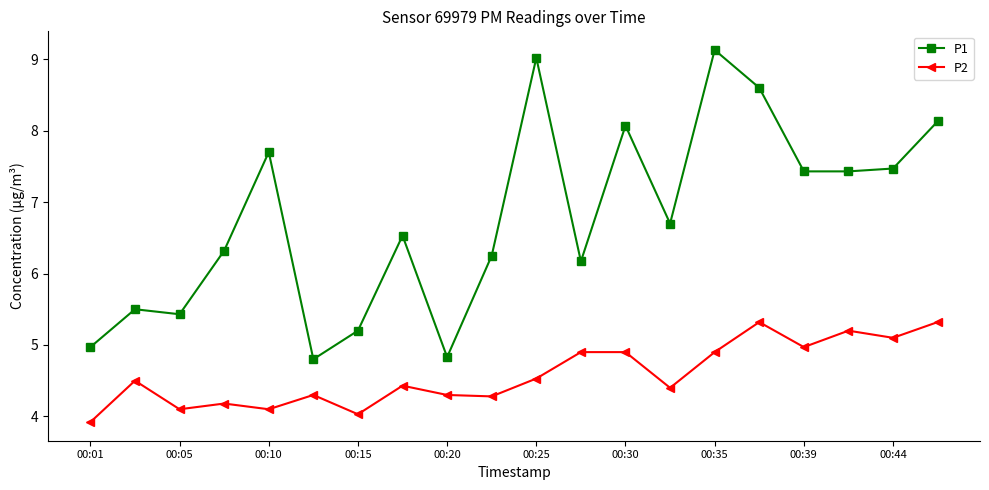

How many values in the P1 series exceed 6?

14